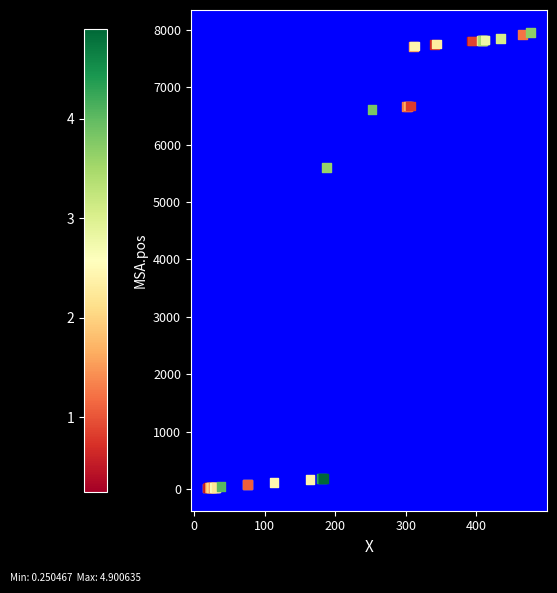

What Y value in the scatter plot is closest to 3982?

5600